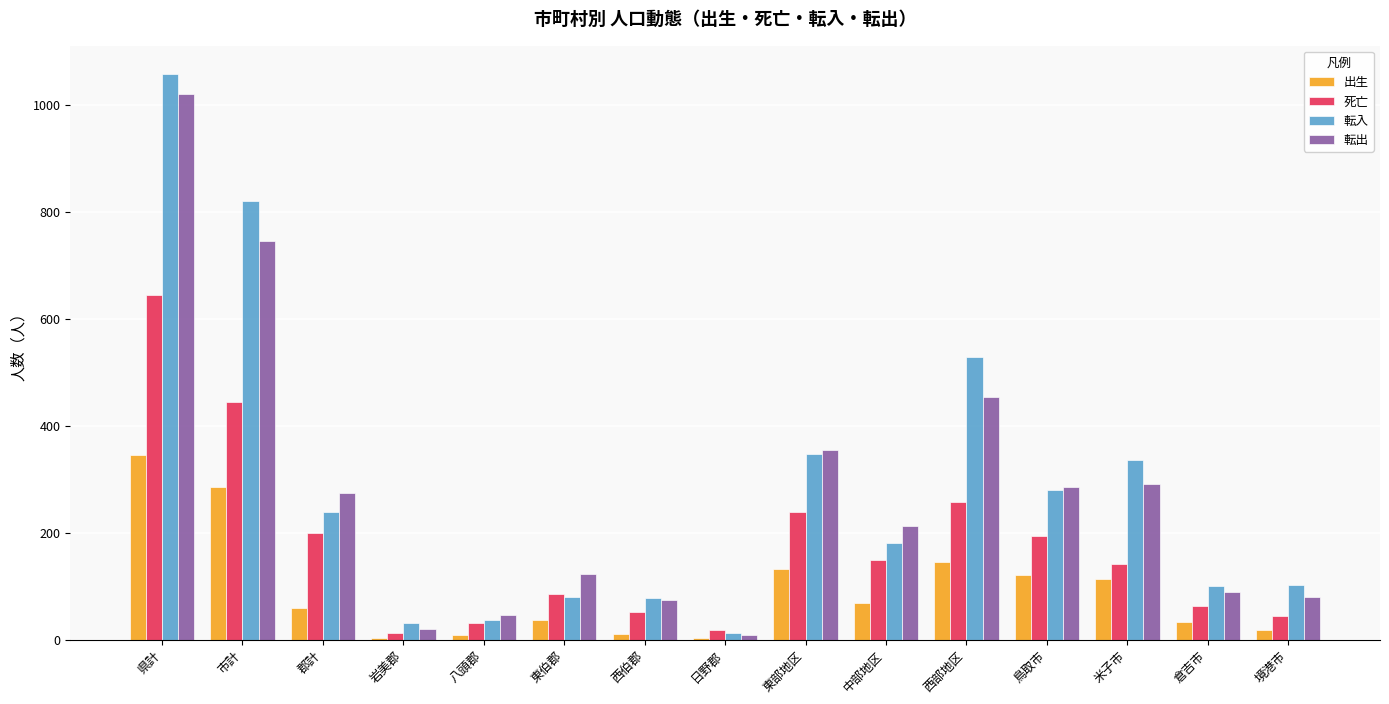

Which series has the widest spread of values?

転入